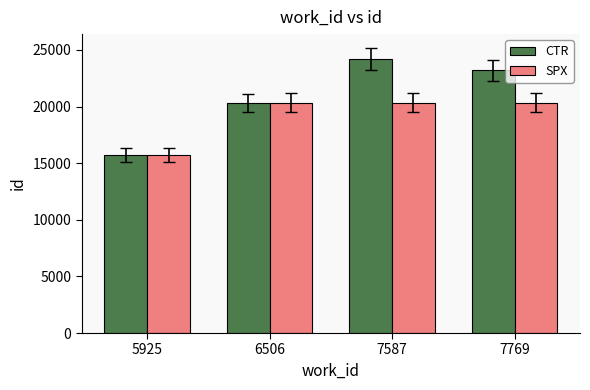

At which label does CTR reach its peak?

7587